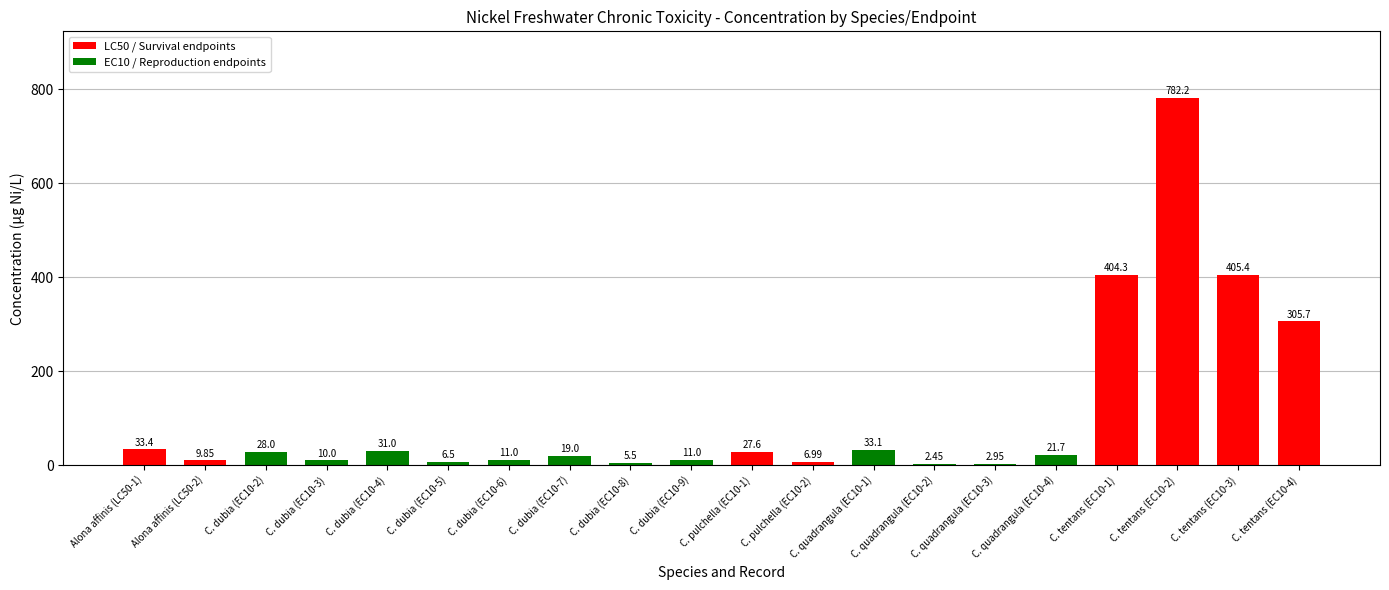

Are the bars horizontal?

No